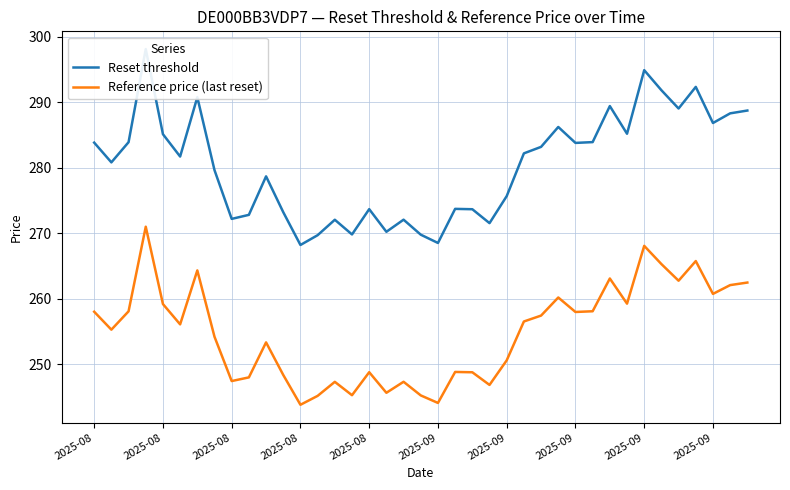

True or false: Reference price (last reset) has a value of 262.5 at 38.

True